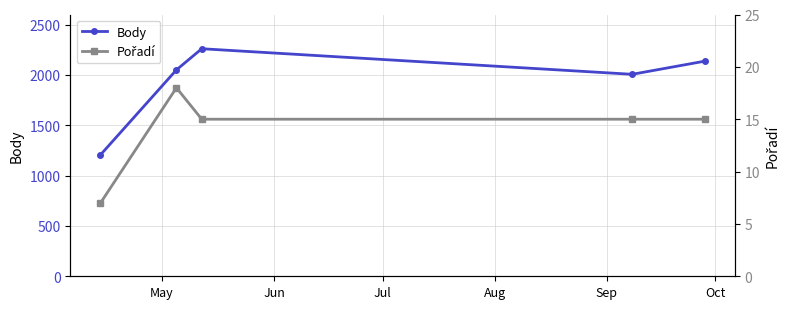

In Body, how many points are higher than both neighbors (excluding endpoints)?

1